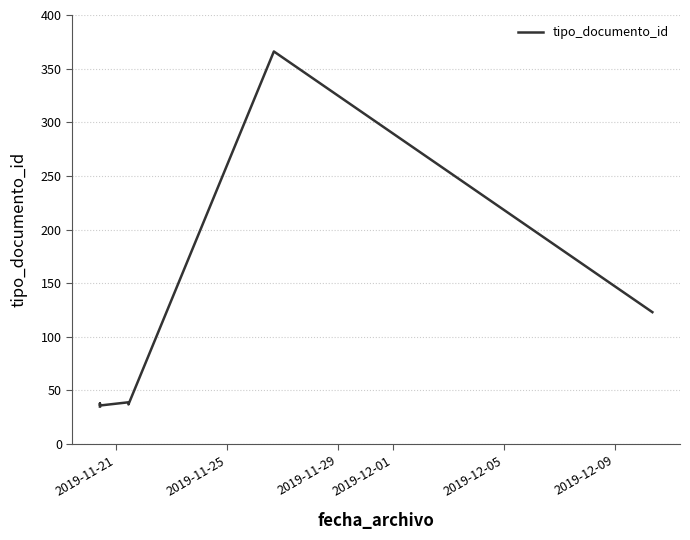

What is the difference between the maximum and second lowest values?

330